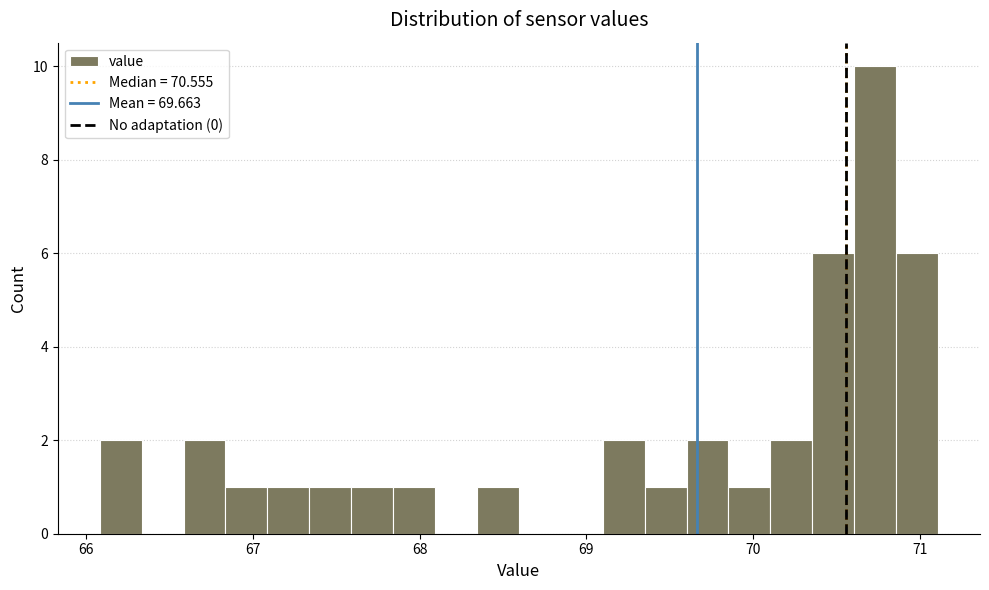

Around what value on the x-axis is the tallest bar? Give the approximate position of its centre, as read against the axis.

70.7